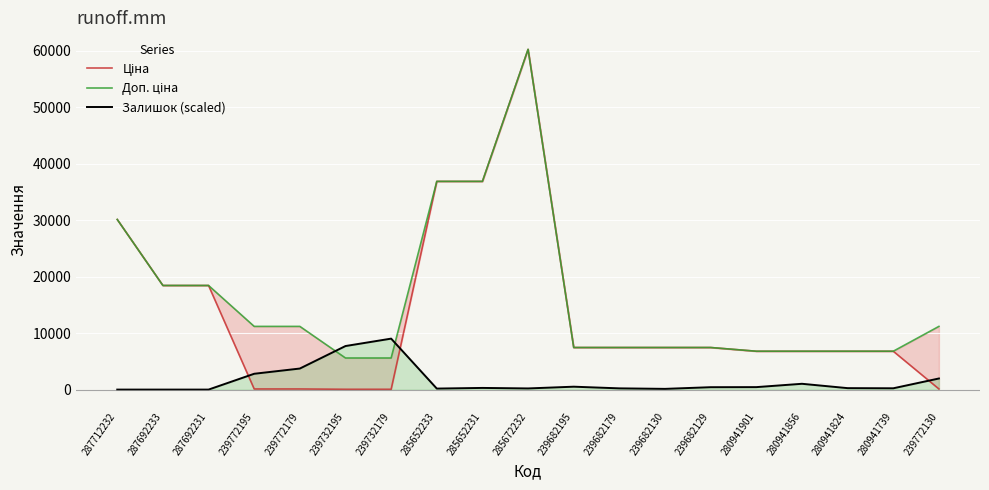

What is the highest value of the Доп. ціна series?

60205.6